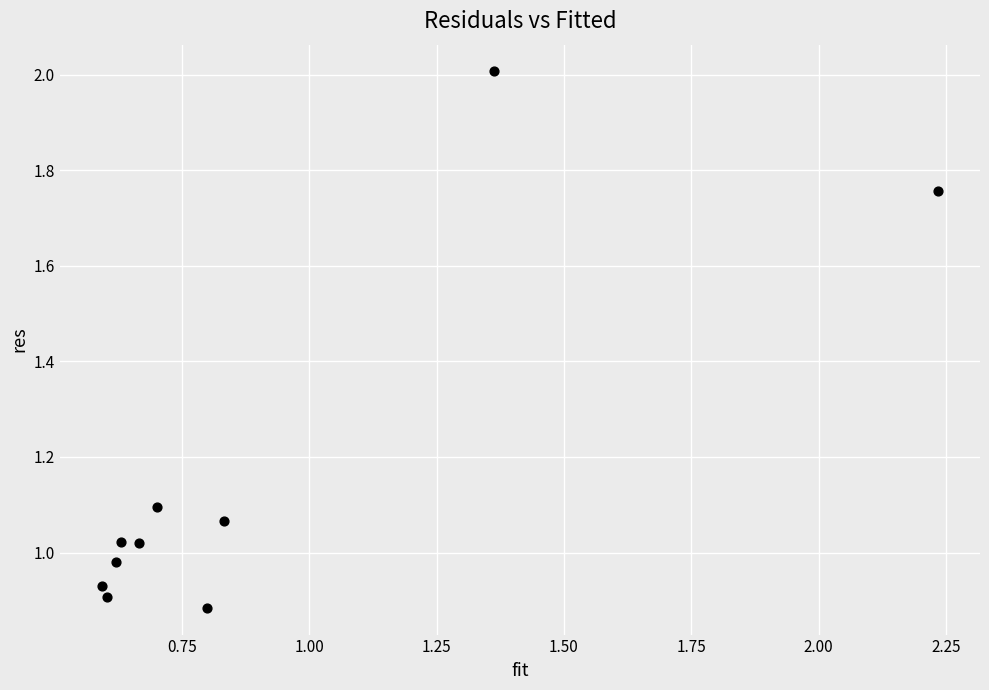

What is the average Y value?

1.2